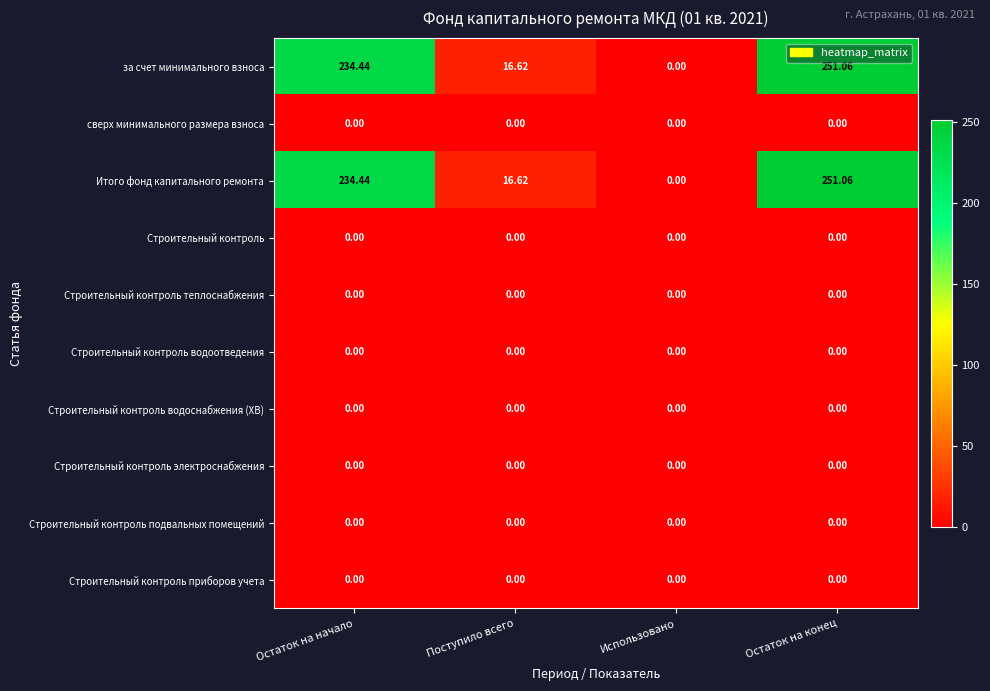

What is the maximum value shown in the chart?

251.1